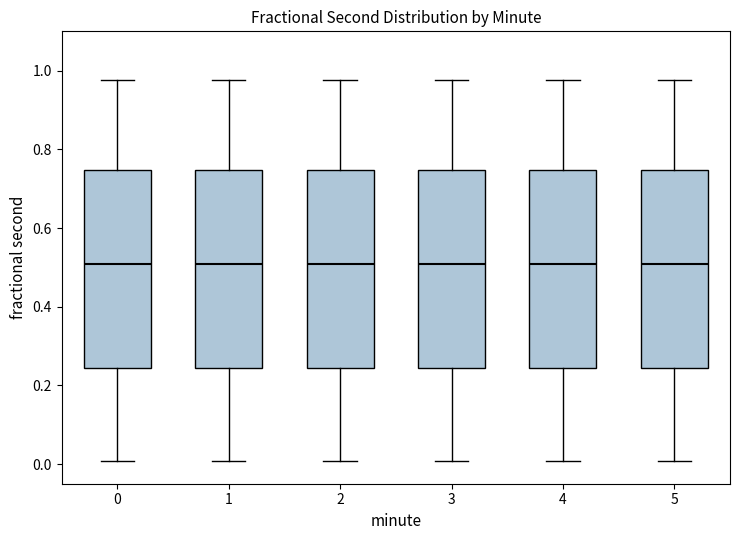

Reading left to right, read every box against the y-axis: the position of its median line, the range the box covers, and the ends of its whiskers. The values are not printed on the chart, so give them approximately, as read against the axis.

0: median 0.50, box 0.24 to 0.74, whiskers 0.00 to 0.98
1: median 0.50, box 0.24 to 0.74, whiskers 0.00 to 0.98
2: median 0.50, box 0.24 to 0.74, whiskers 0.00 to 0.98
3: median 0.50, box 0.24 to 0.74, whiskers 0.00 to 0.98
4: median 0.50, box 0.24 to 0.74, whiskers 0.00 to 0.98
5: median 0.50, box 0.24 to 0.74, whiskers 0.00 to 0.98